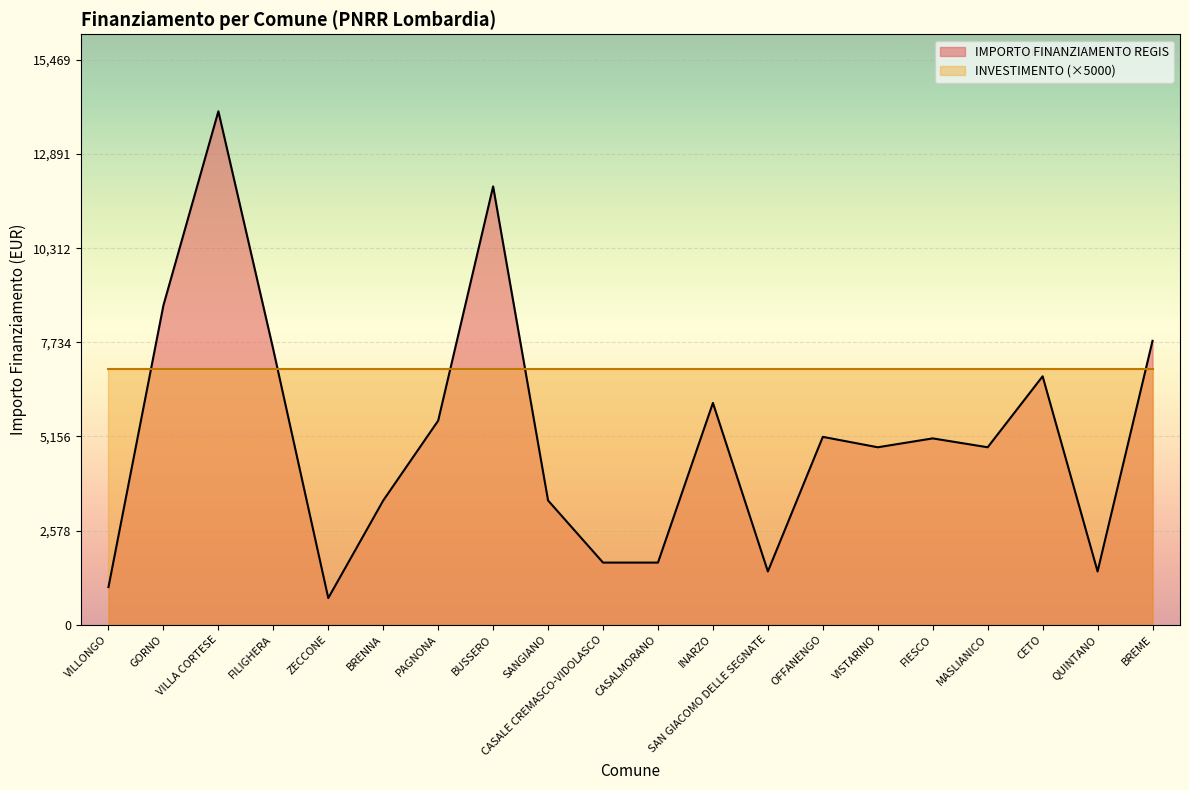

What is the label of the 12th point from the right?

SANGIANO